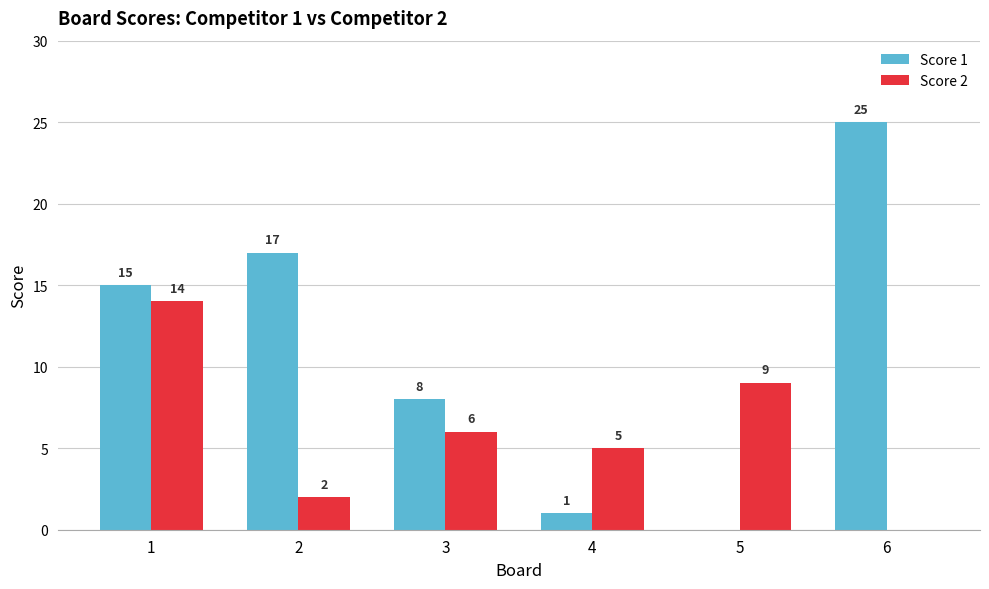

The Score 1 series shows 13 at 3. True or false?

False